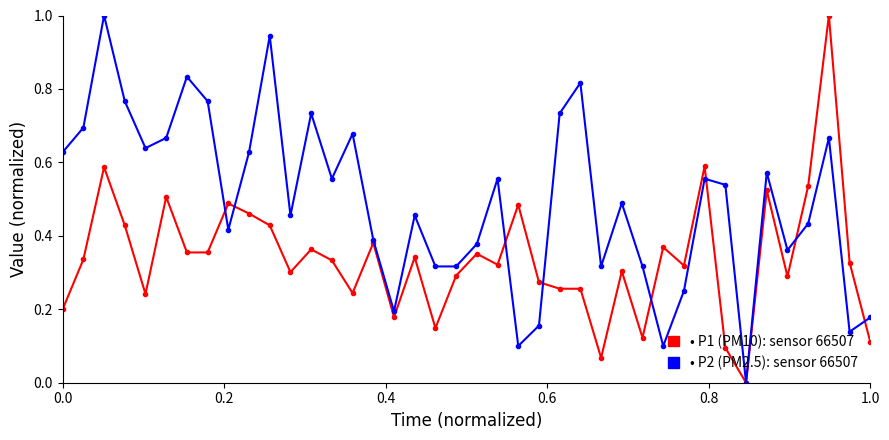

What is the greatest value displayed?

1.0